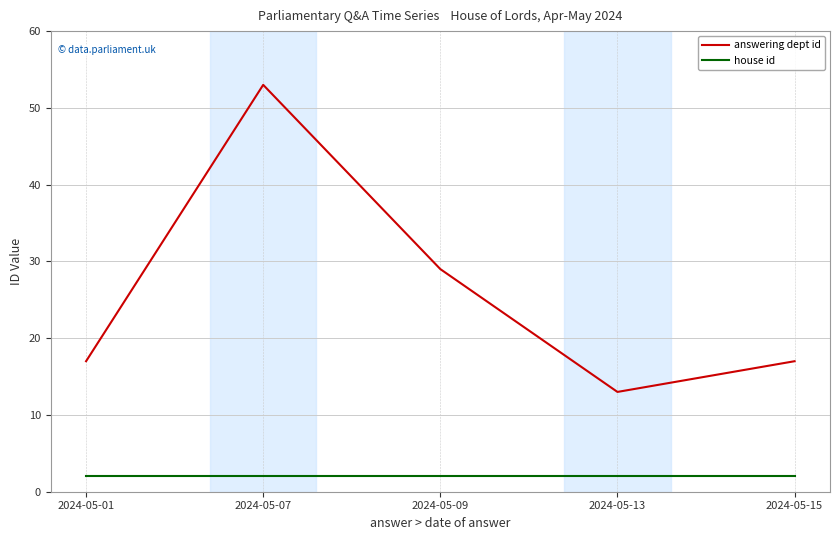

True or false: house id and answering dept id intersect in this chart.

False